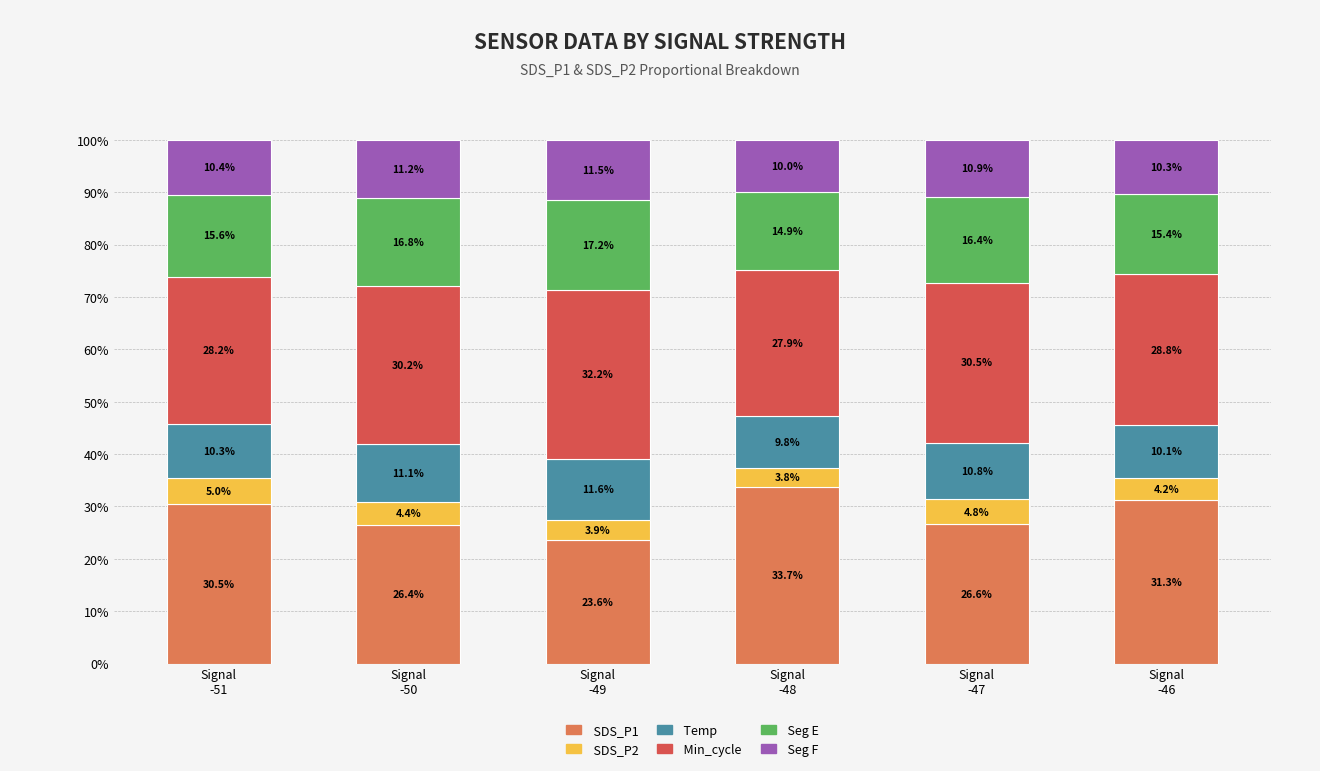

What is the difference between the maximum and second lowest values in the SDS_P1 series?

7.2